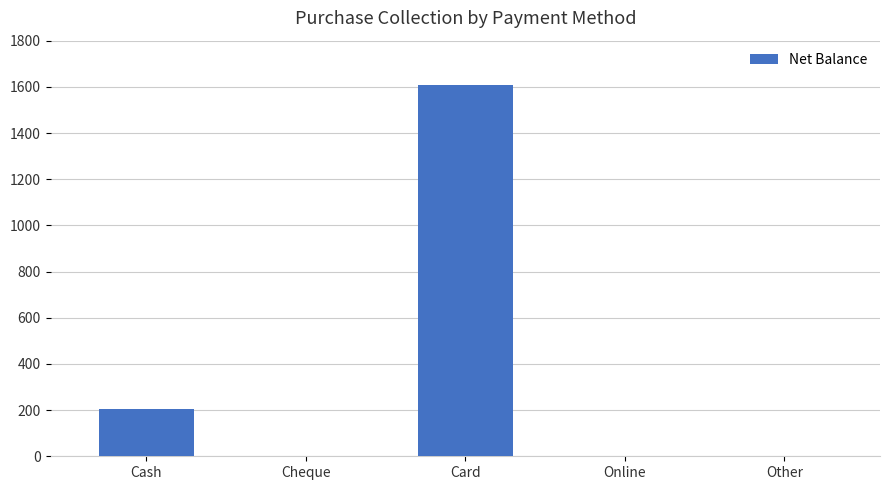

Is it true that the value at Cash is 273?

False